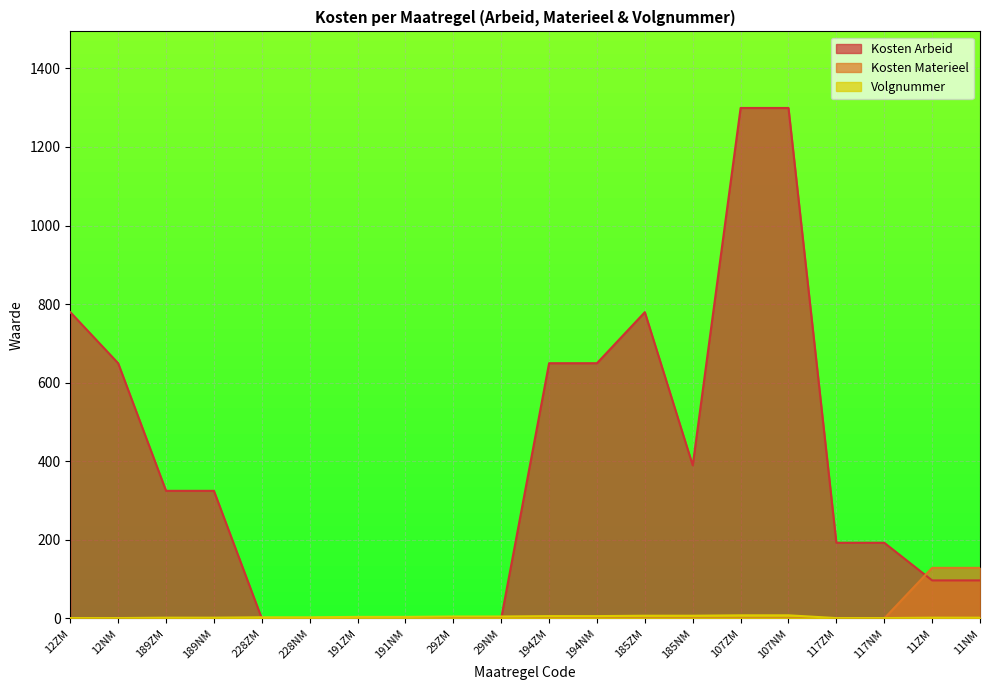

What is the total value across all series at 194NM?

655.6